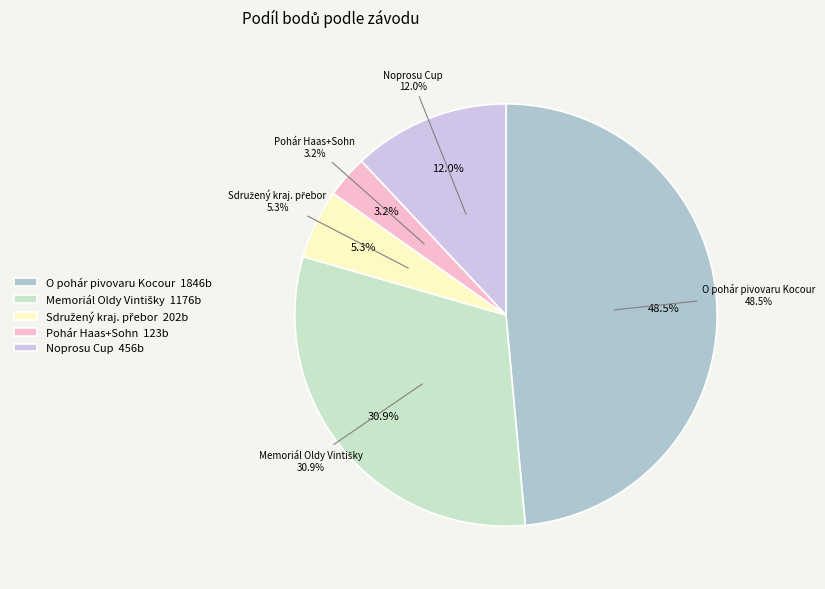

Combined, do Memoriál Oldy Vintišky and Sdružený krajský přebor KSJ 16+17 account for over 50%?

No